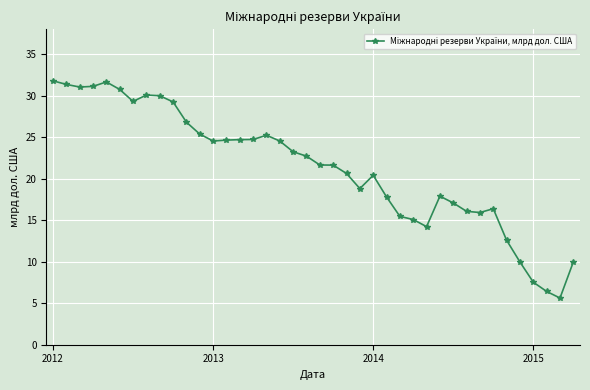

What is the value of the 21st point from the left?

21.7